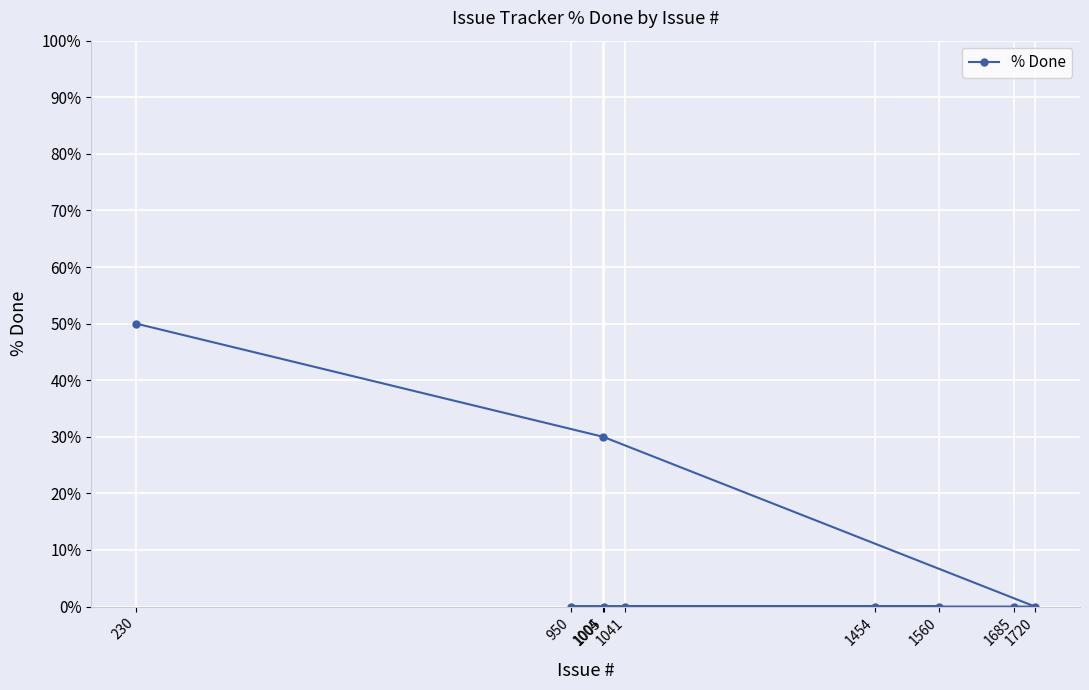

True or false: the data shows 0 at 1005.

True